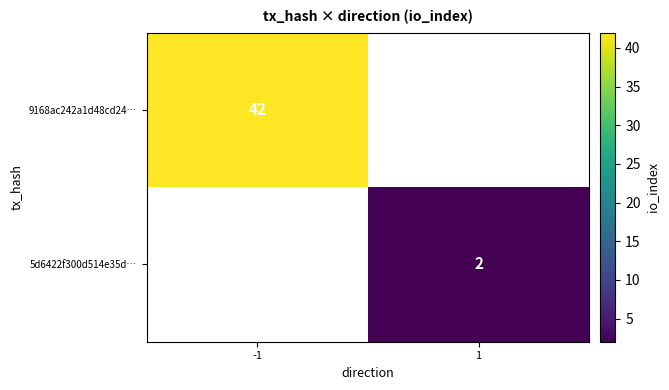

At how many categories does at least one series exceed 17?

1